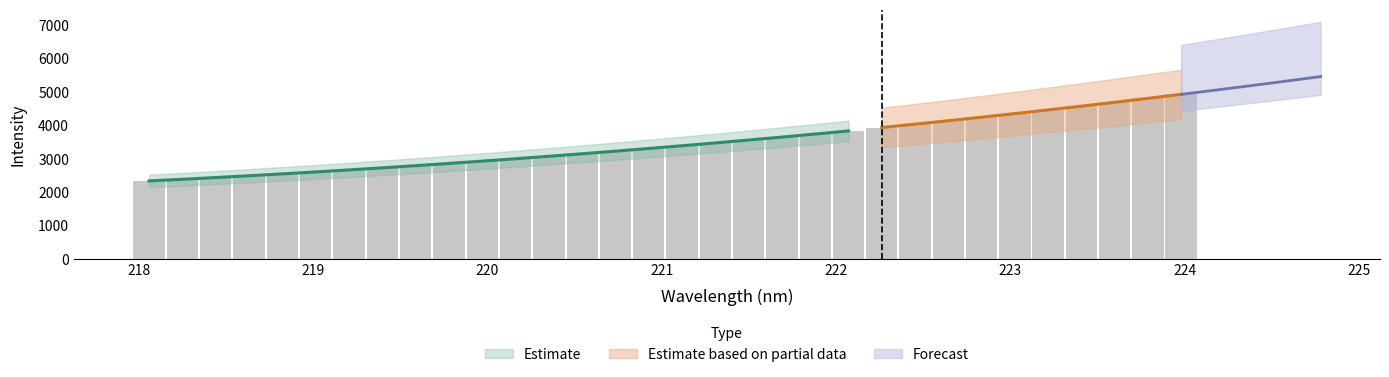

At which label does the data first exceed 3399?

221.1174